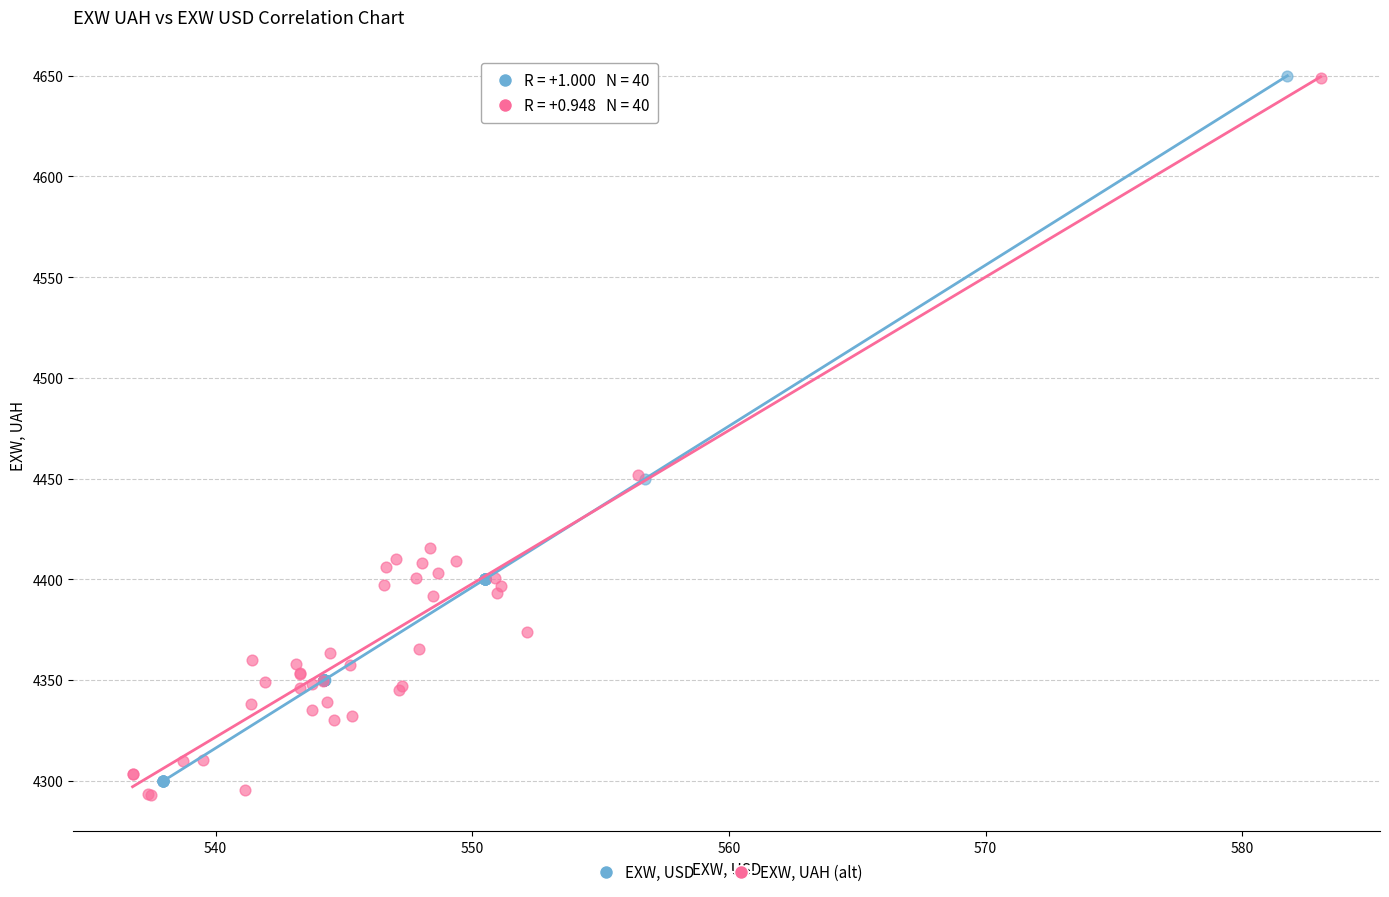

What are all the series names shown in the legend?

EXW, USD, EXW, UAH (alt)